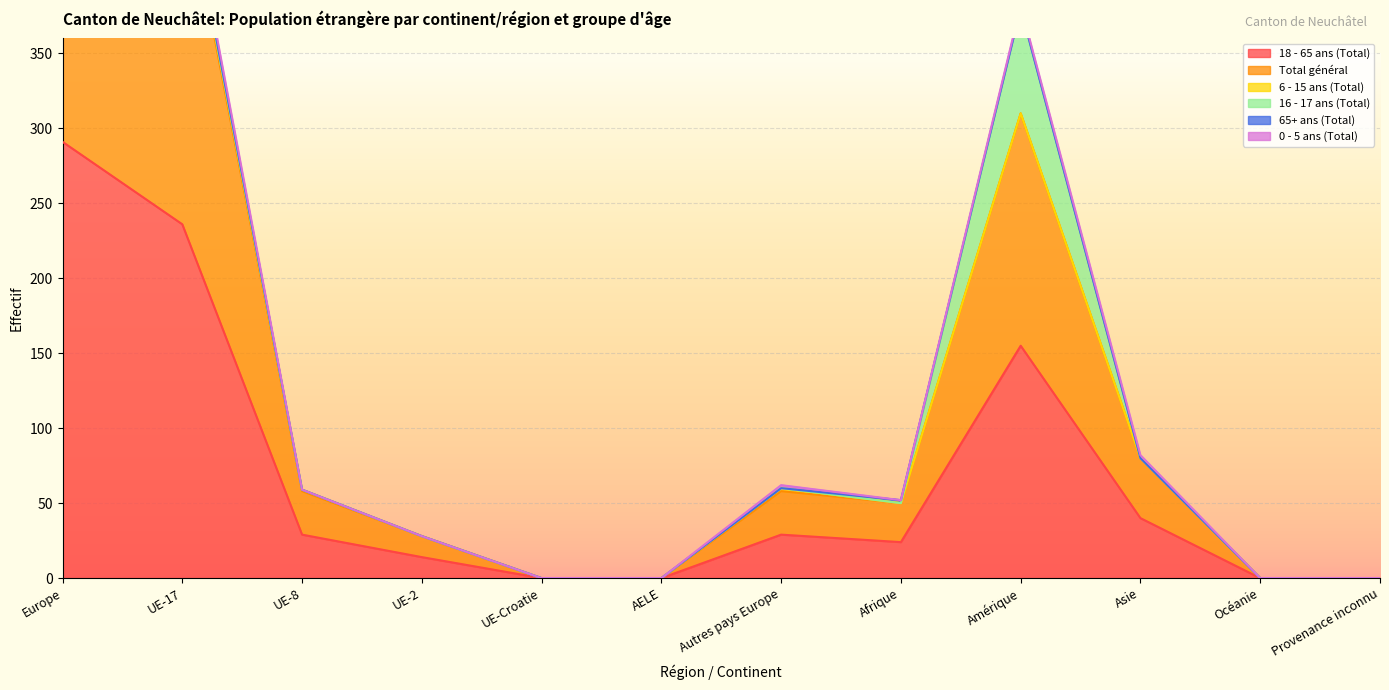

Which series has the largest range (max minus min)?

Total général